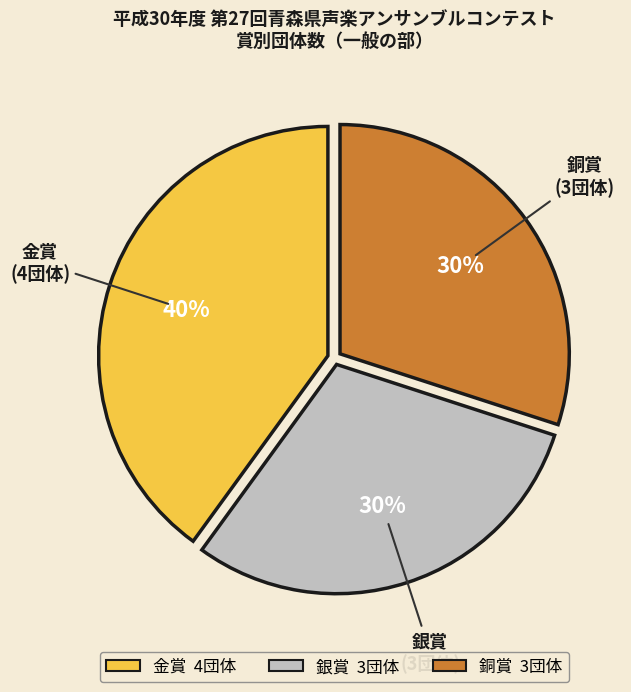

Count the number of slices in the pie.

3